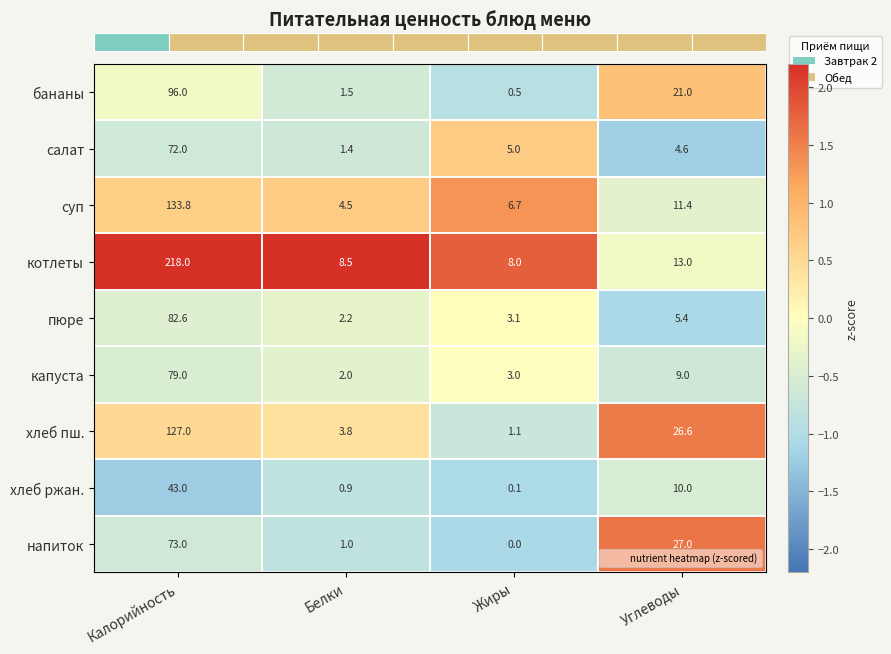

What is the smallest value displayed?

0.0